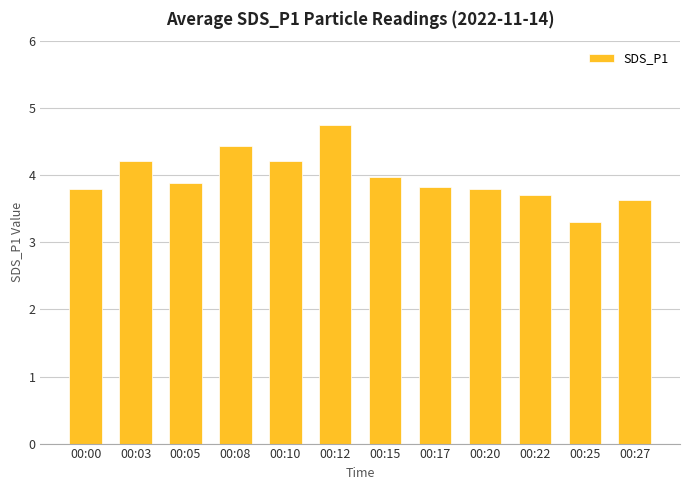

What is the sum of the values at 00:10 and 00:25?

7.5